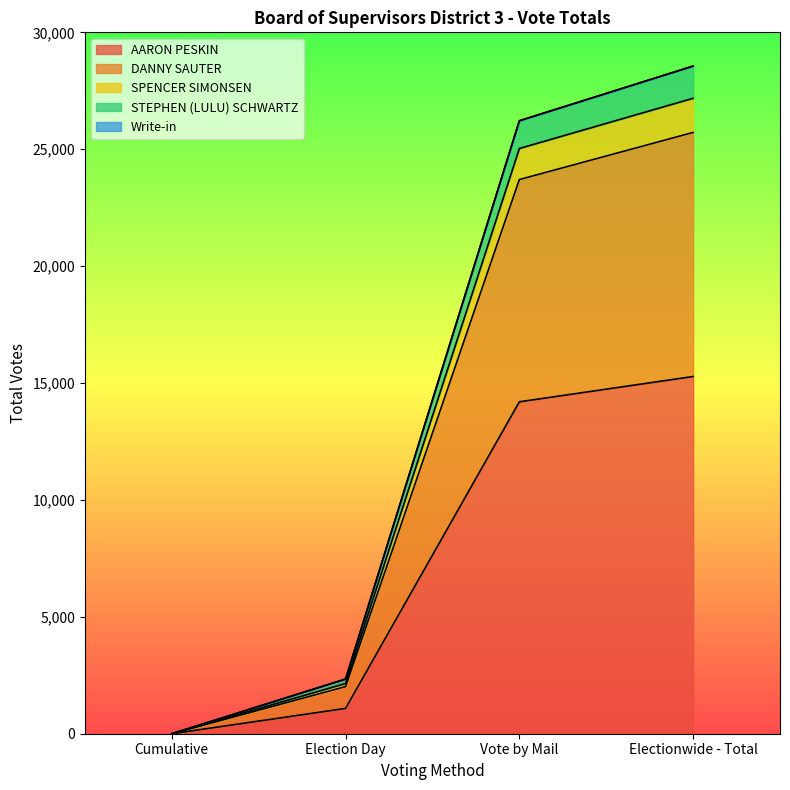

What is the label of the 4th point from the right?

Cumulative